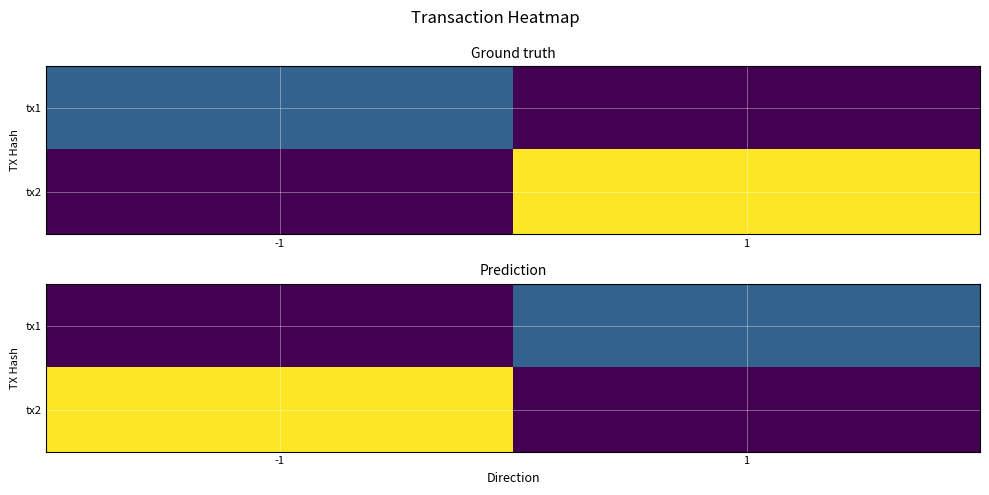

At which category does the chart reach its minimum across all series?

-1